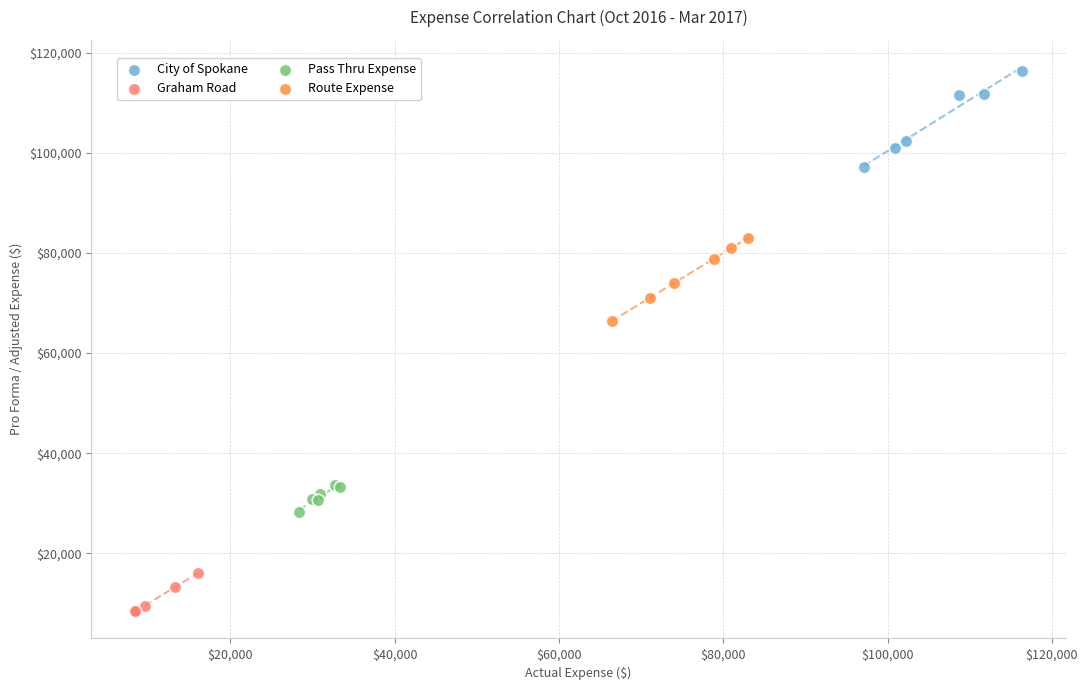

What are all the series names shown in the legend?

City of Spokane, Graham Road, Pass Thru Expense, Route Expense